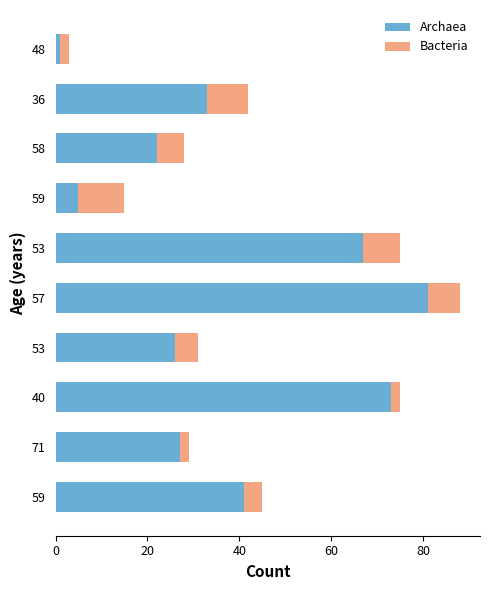

Rank the series by their average value, from lowest to highest.

Bacteria, Archaea